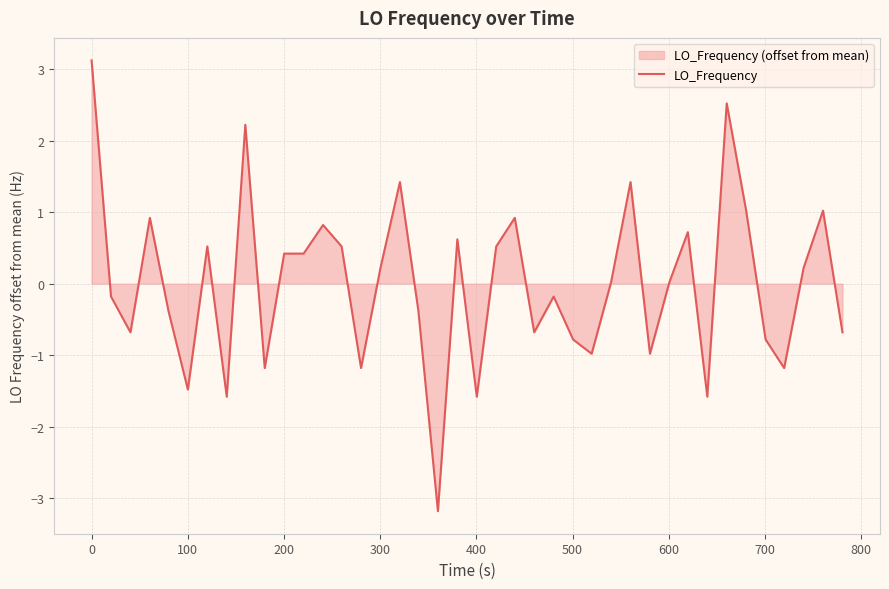

Count the number of categories in the chart.

40